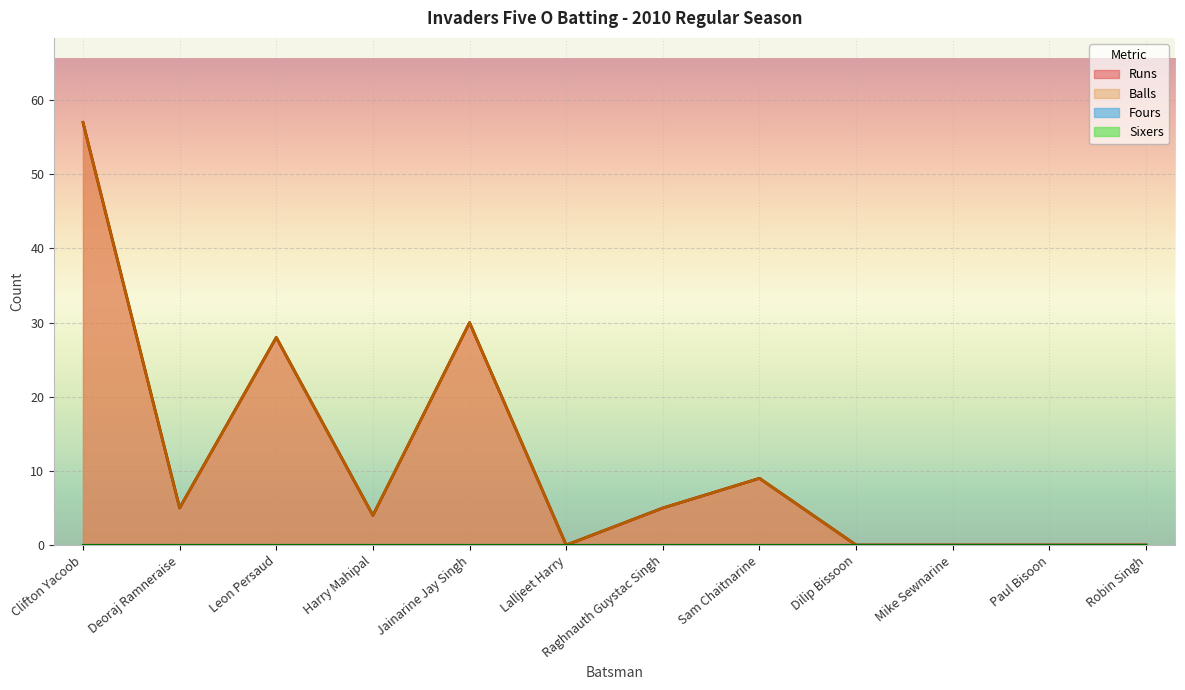

Which series has the widest spread of values?

Runs